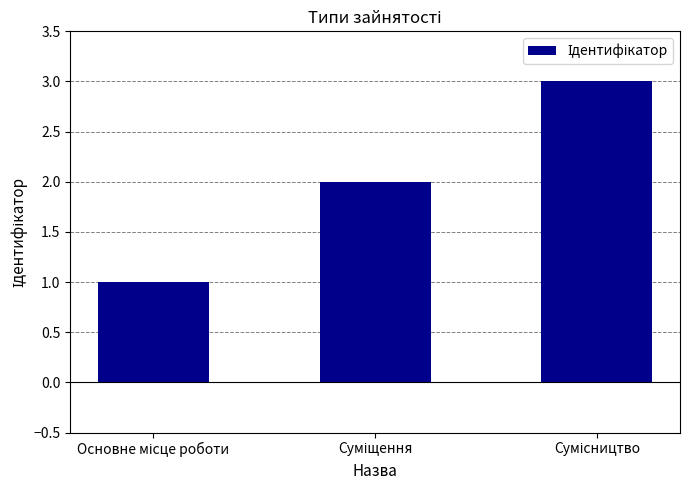

What is the maximum value shown in the chart?

3